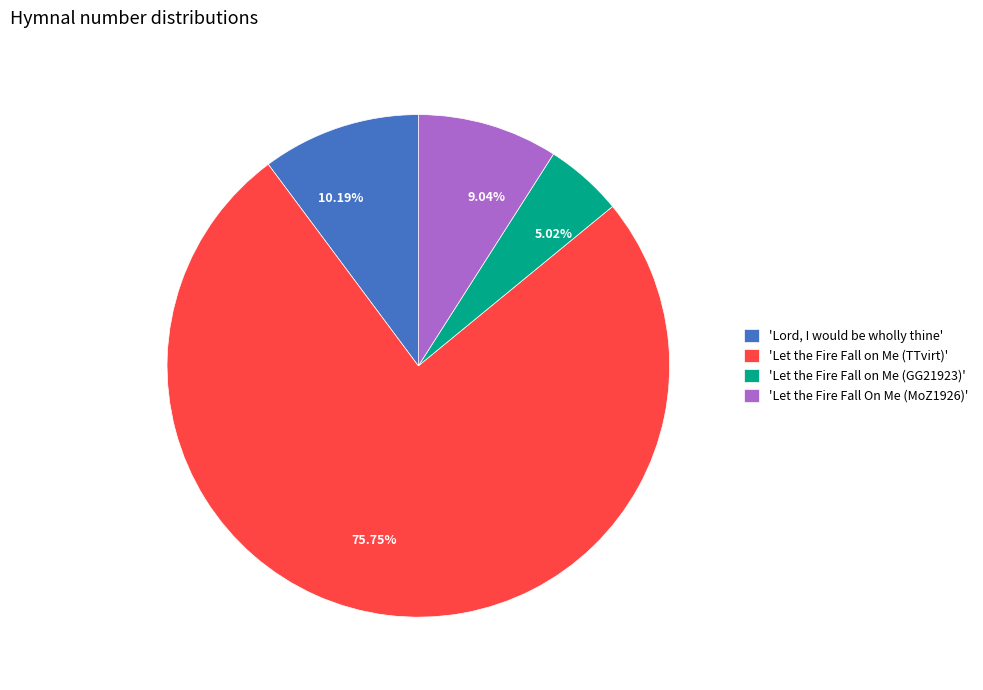

Is there a majority slice in this chart?

Yes